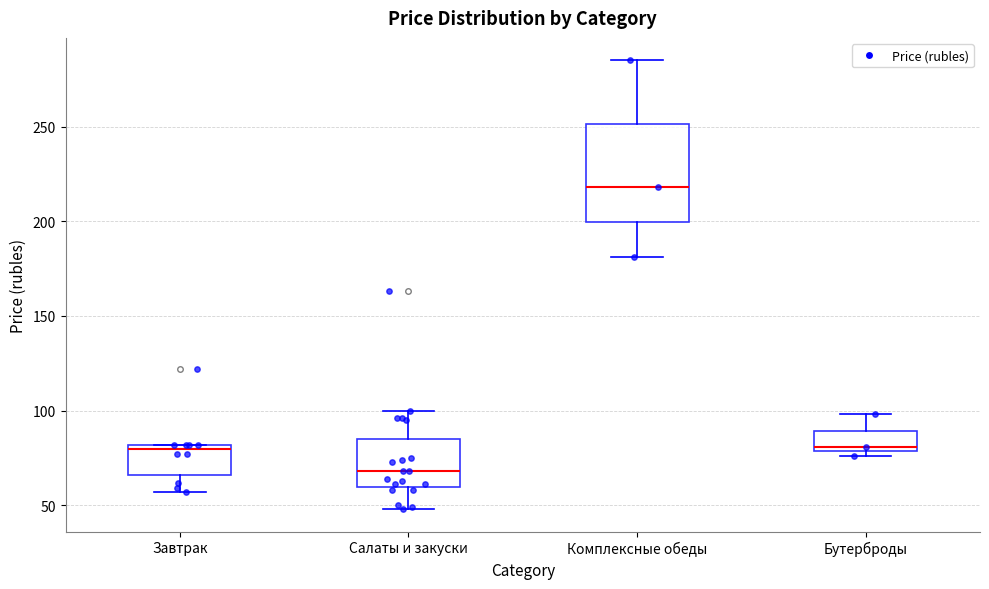

Reading left to right, read every box against the y-axis: the position of its median line, the range the box covers, and the ends of its whiskers. The values are not printed on the chart, so give them approximately, as read against the axis.

Завтрак: median 80 (just below the box's upper edge), box 65 to 80, whiskers 55 to 80
Салаты и закуски: median 70, box 60 to 85, whiskers 50 to 100
Комплексные обеды: median 220, box 200 to 250, whiskers 180 to 285
Бутерброды: median 80 (just above the box's lower edge), box 80 to 90, whiskers 75 to 100